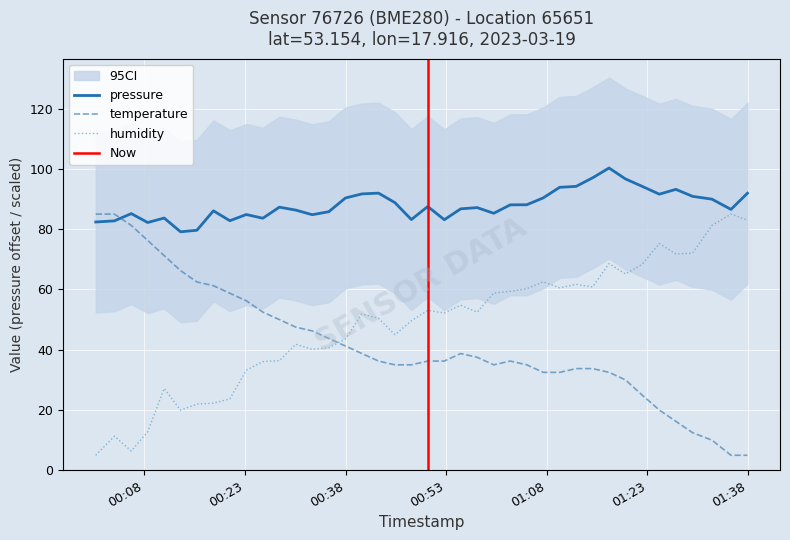

List the series in order of their peak value, highest first.

pressure, temperature, humidity